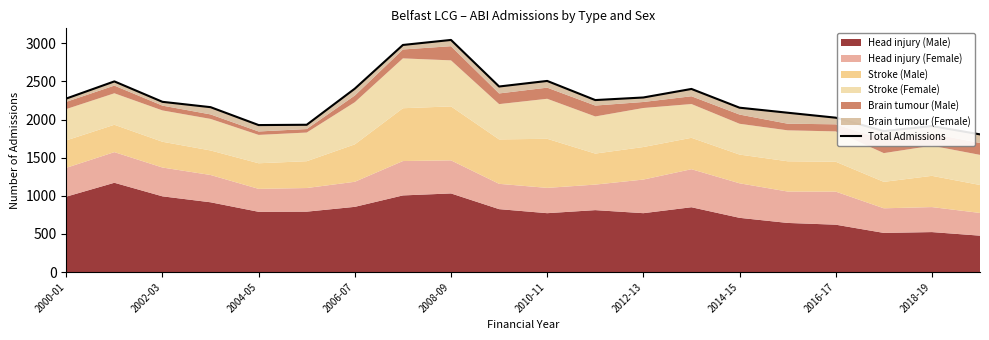

True or false: the data shows 532 at 13.

False